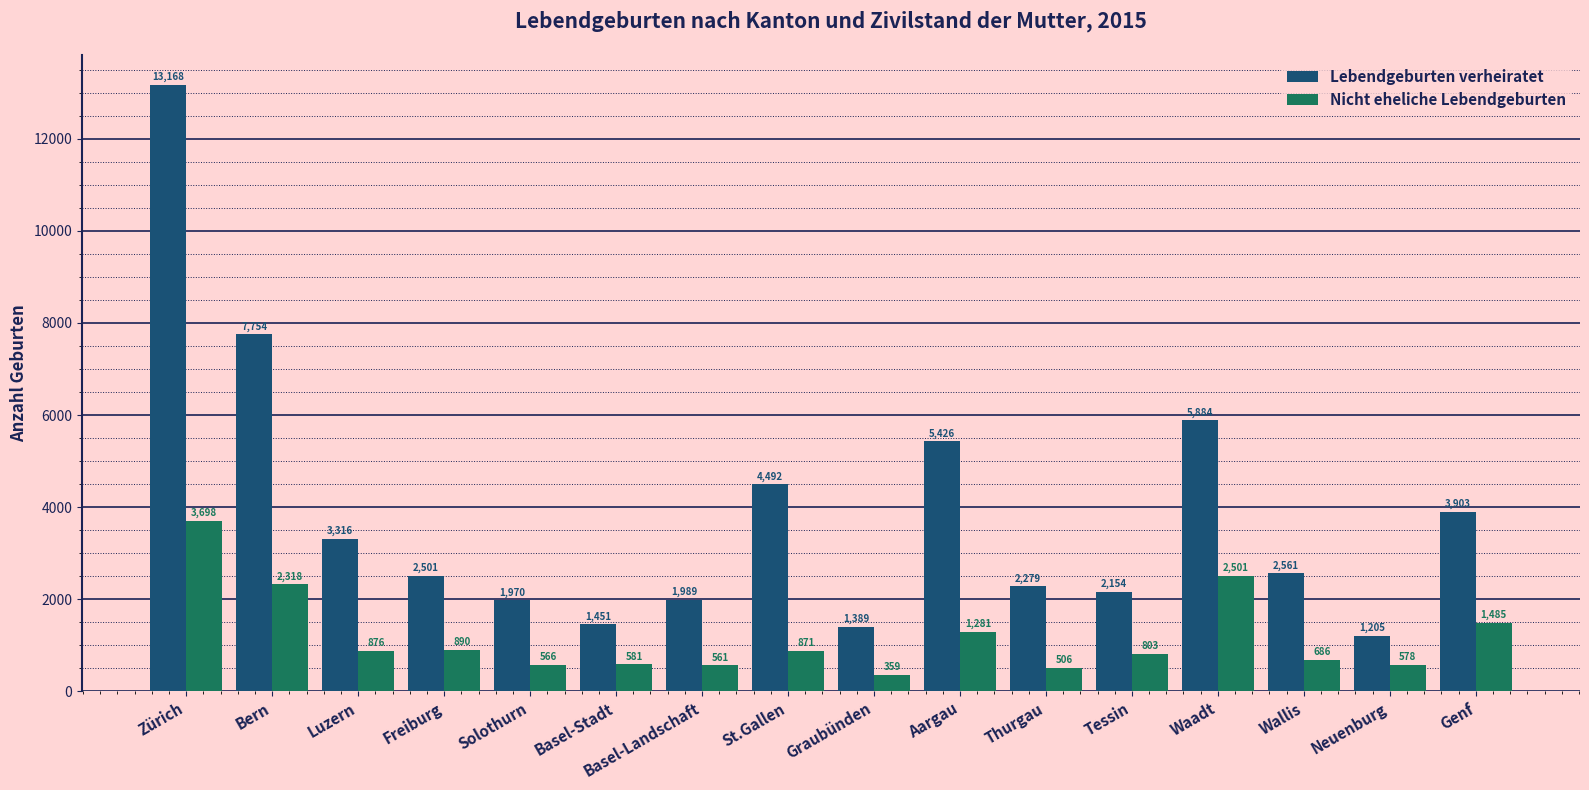

At Basel-Stadt, list the series in order from largest to smallest.

Lebendgeburten verheiratet, Nicht eheliche Lebendgeburten